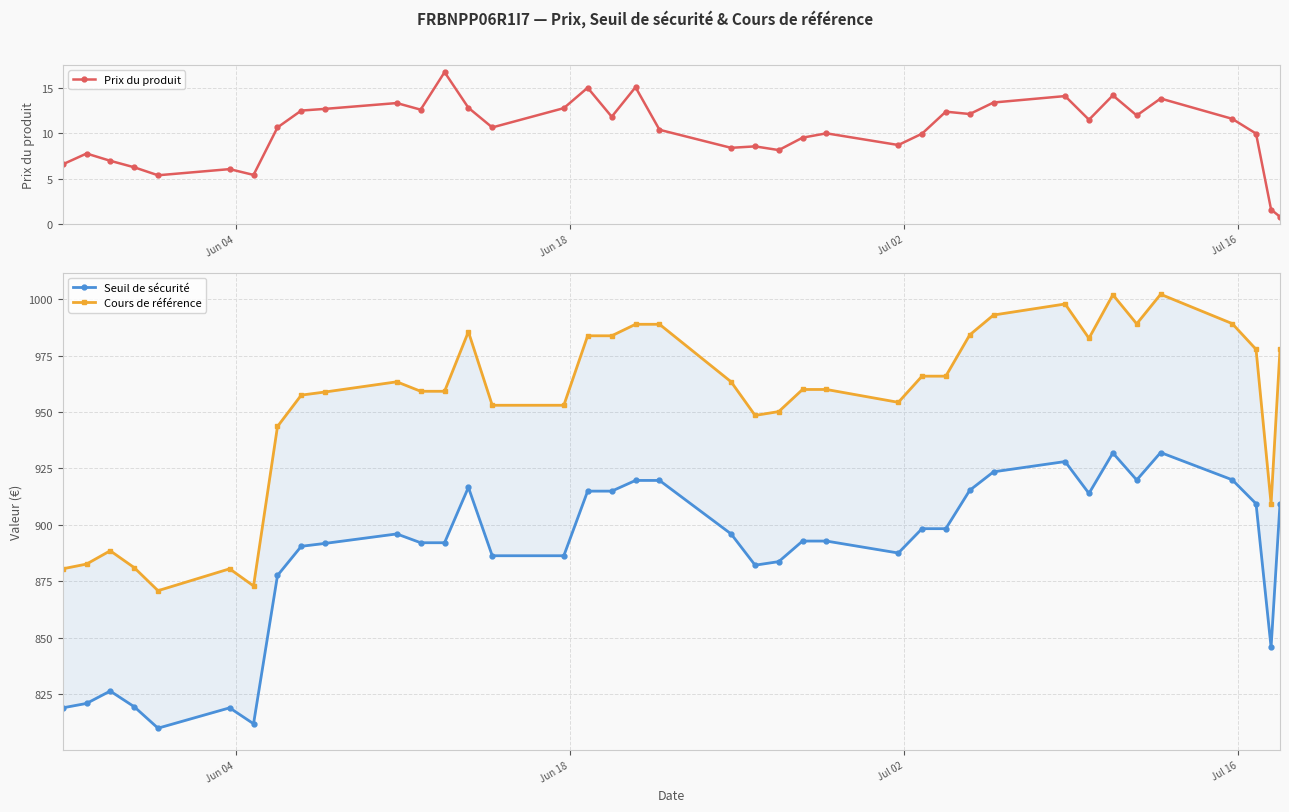

True or false: Cours de référence and Prix du produit cross at least once.

False